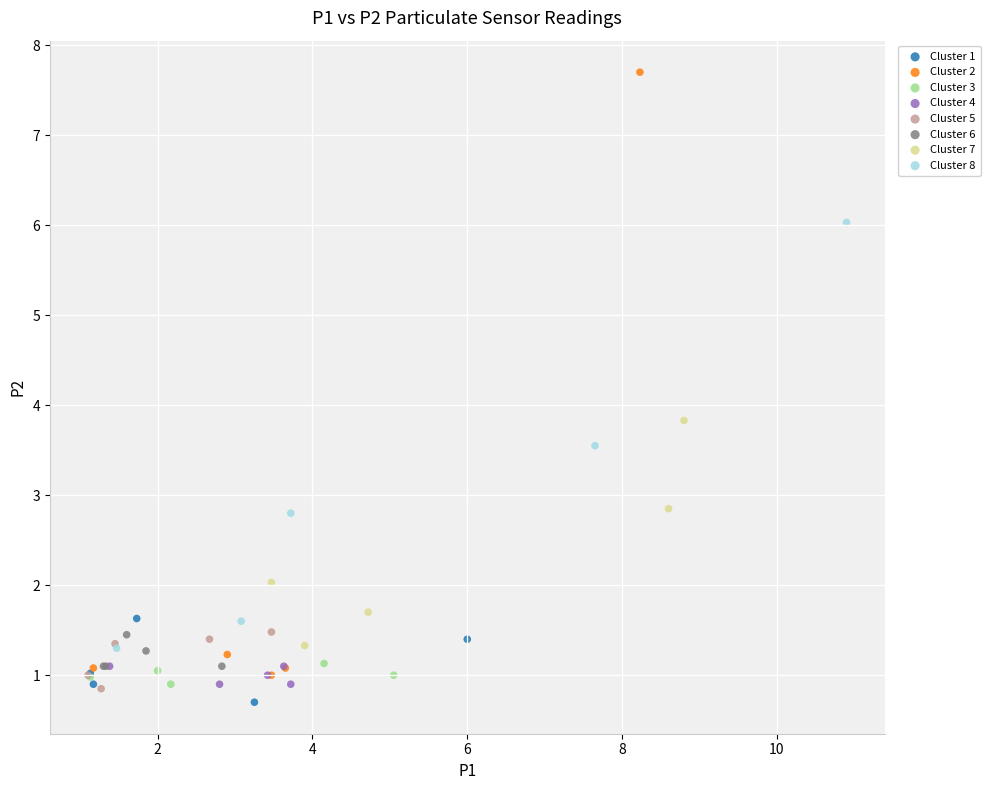

Which series reaches the maximum Y coordinate?

Cluster 2